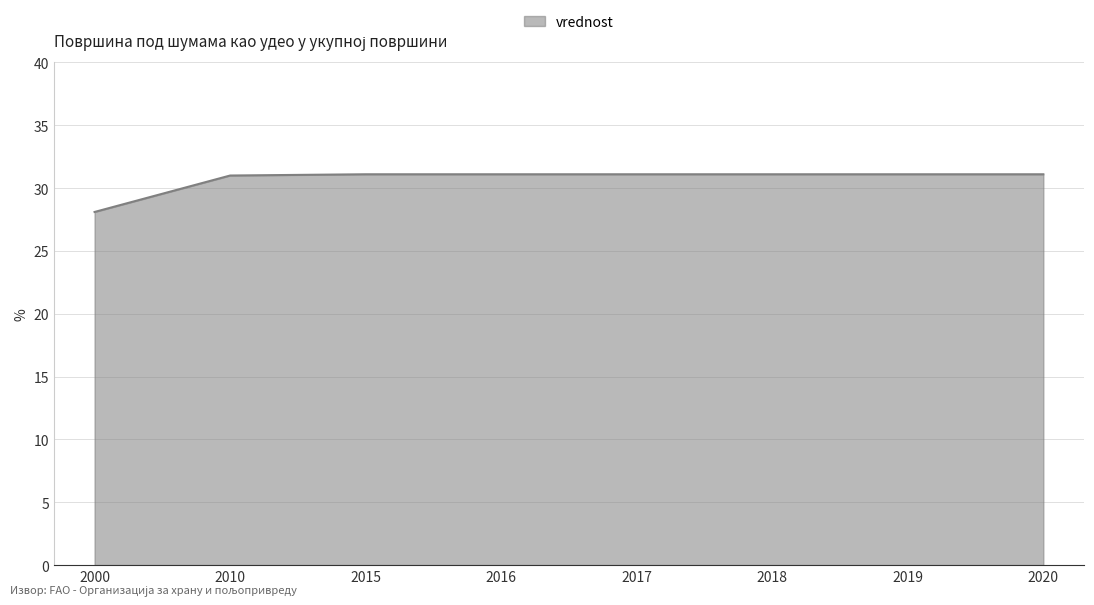

Which has a higher value, 2018 or 2000?

2018